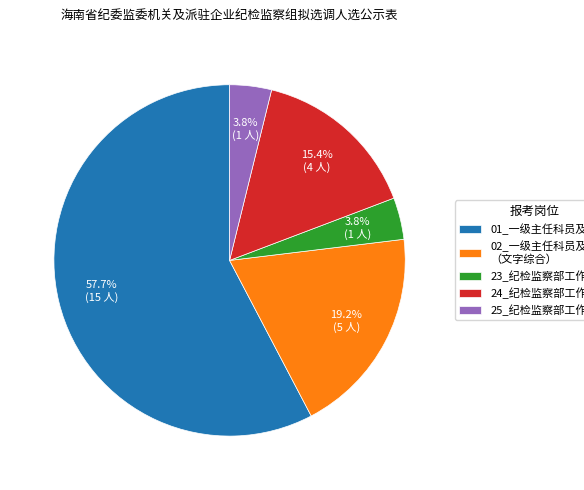

To the nearest percent, what is the combined percentage of 24_纪检监察部工作人员 and 01_一级主任科员及以下?

73%